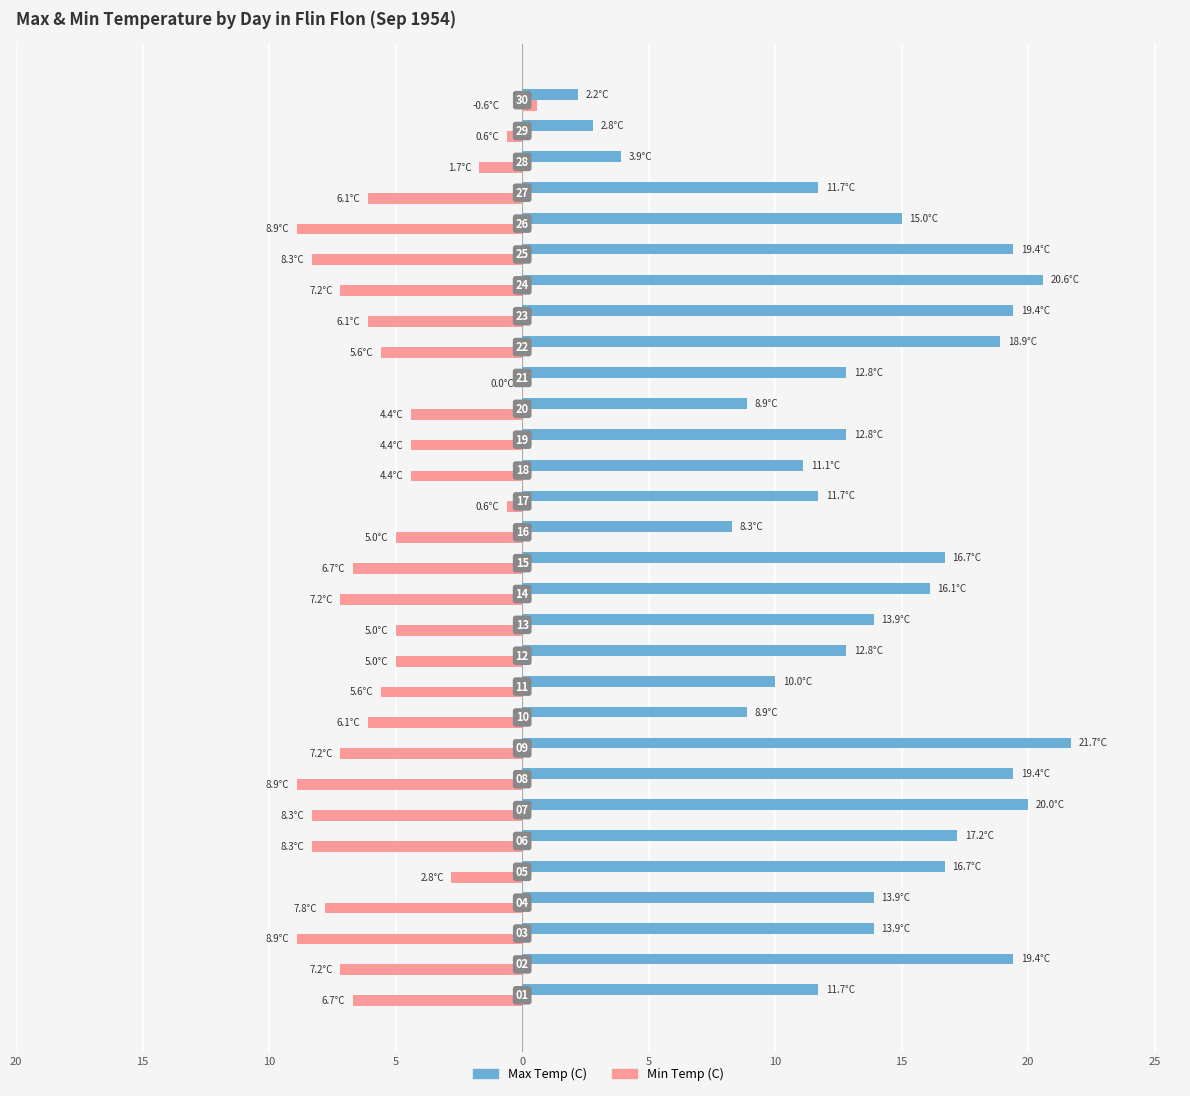

What are all the series names shown in the legend?

Max Temp (C), Min Temp (C)